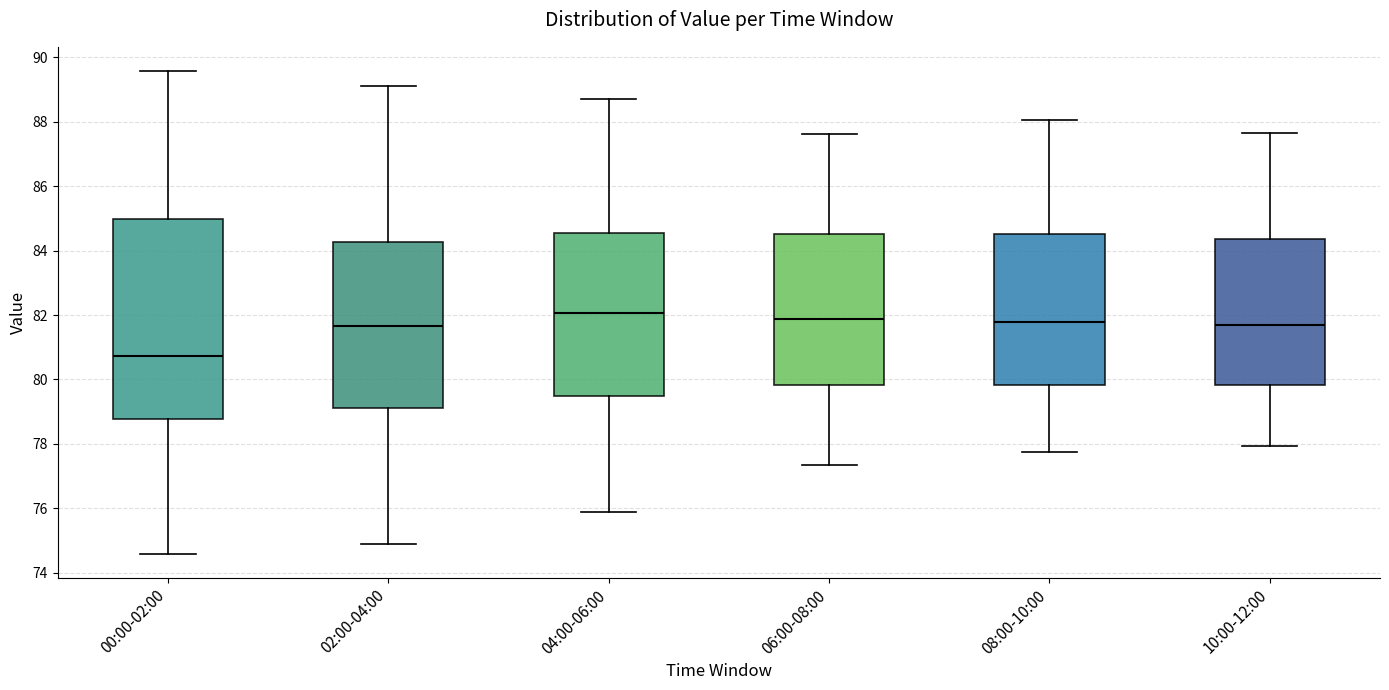

Which box's median line is the lowest?

00:00-02:00